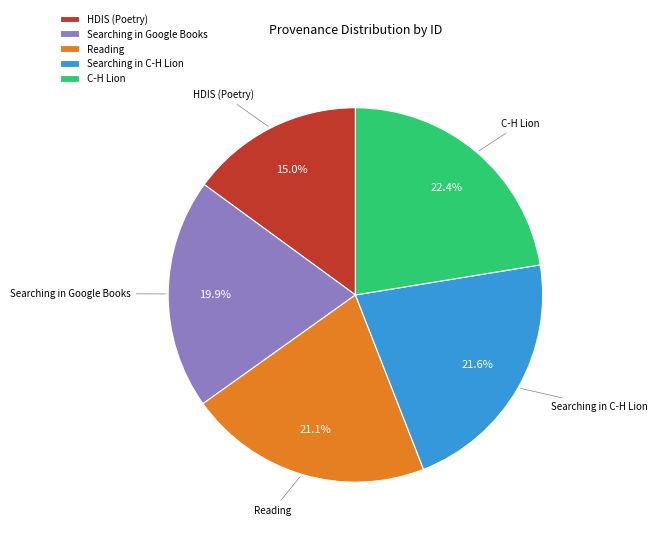

Which slice is the smallest?

HDIS (Poetry)